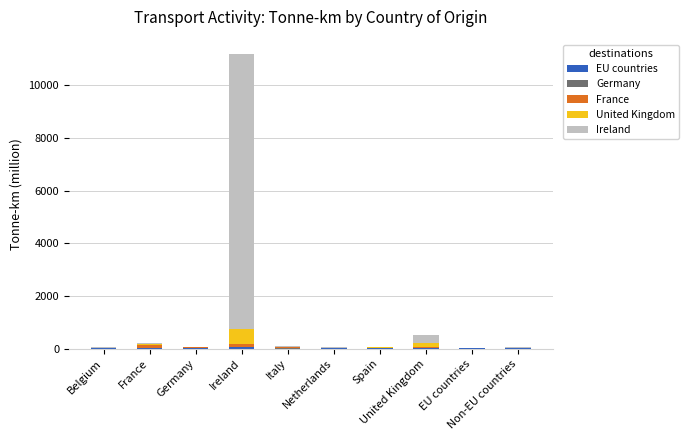

What is the difference between the maximum and minimum values in the United Kingdom series?

584